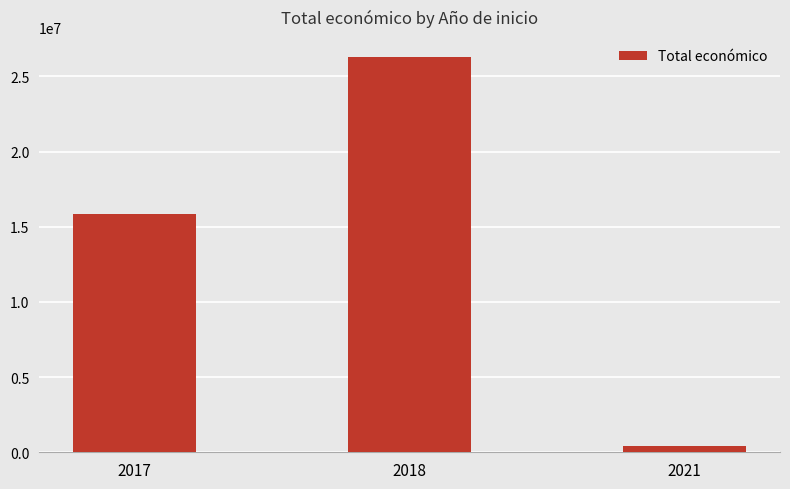

Which label corresponds to the smallest value in the chart?

2021